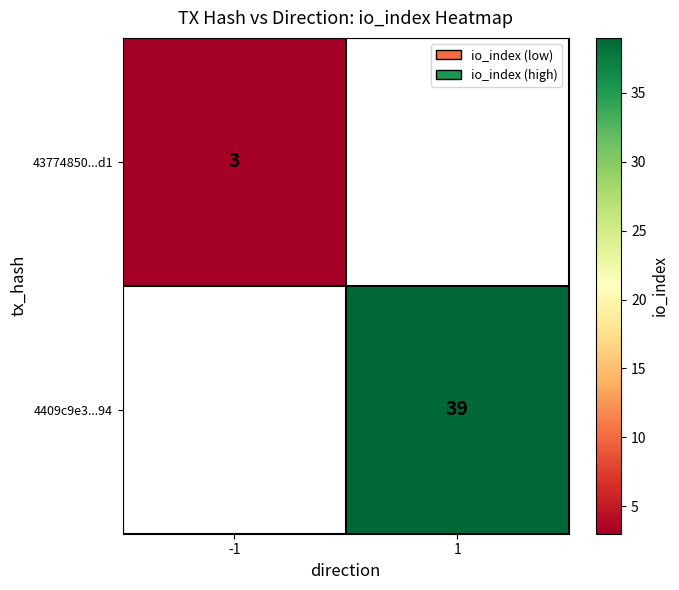

The value of 43774850...d1 at -1 is 5. True or false?

False